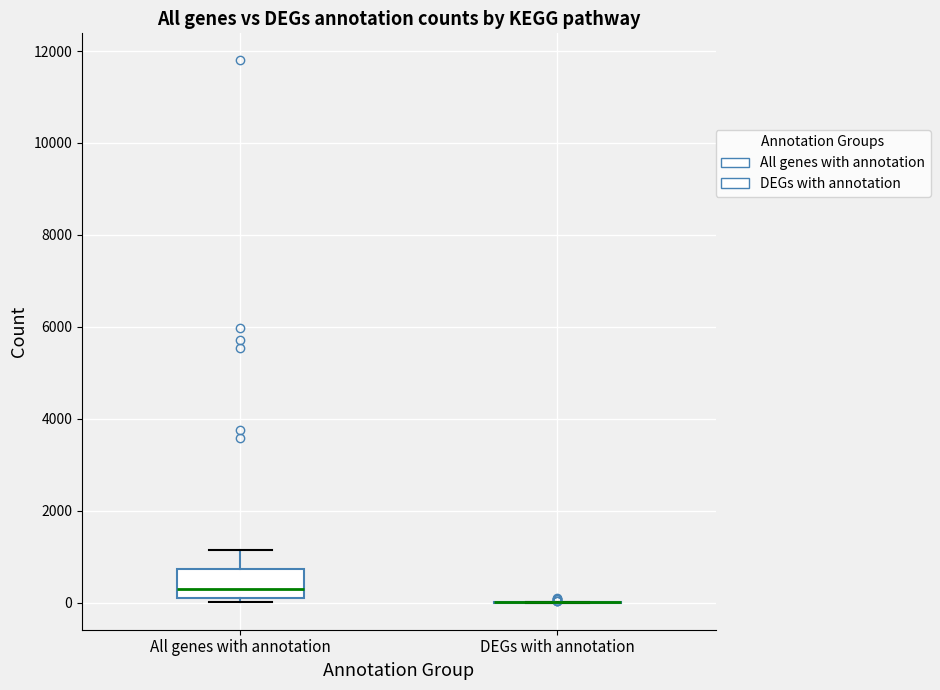

Which box is the tallest, from its lower edge to its upper edge?

All genes with annotation